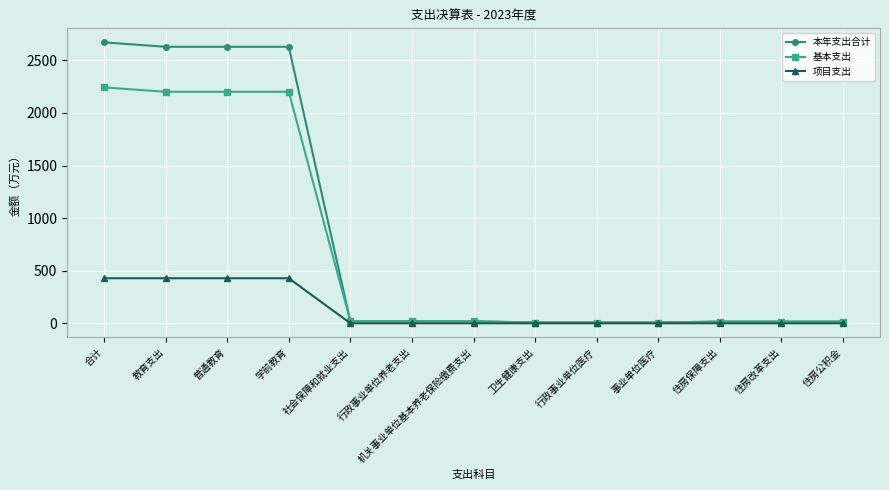

What is the approximate value of 本年支出合计 at 教育支出?

2629.1